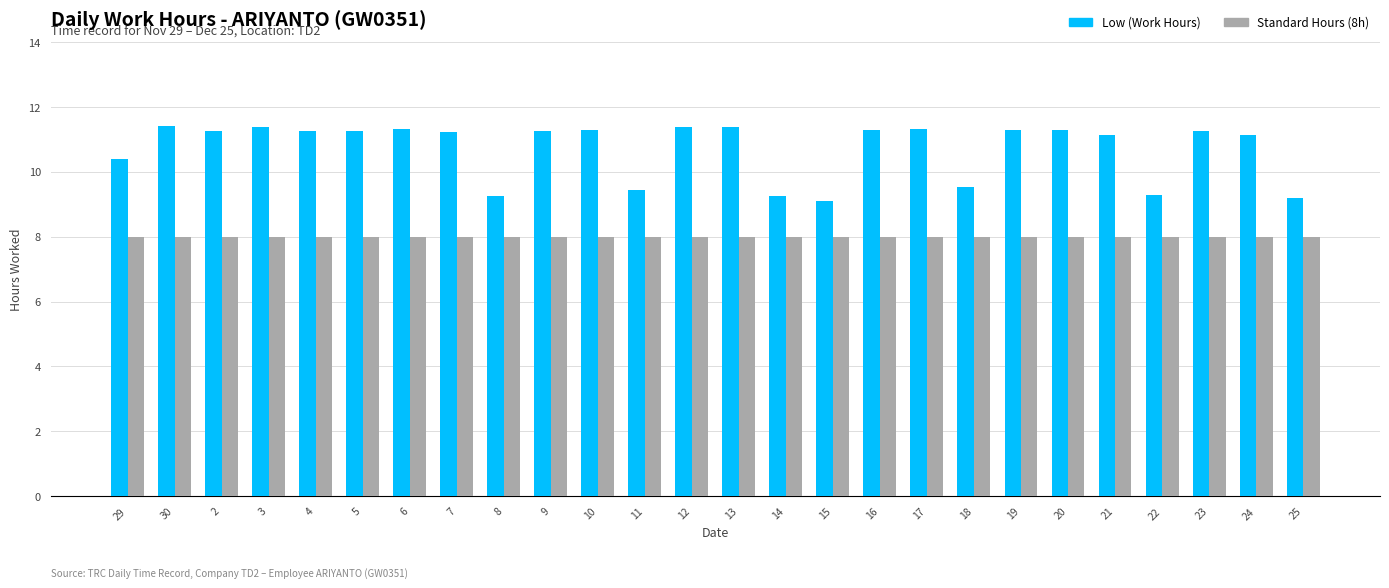

At 5, list the series in order from smallest to largest.

Standard Hours (8h), Low (Work Hours)